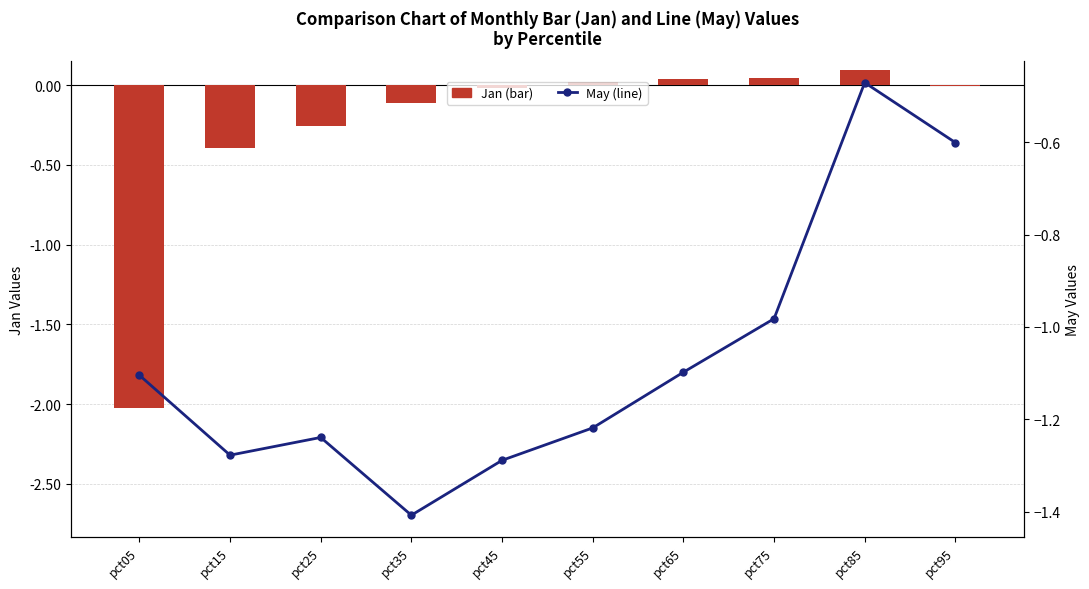

What is the average value of the Jan (bar) series?

-0.3